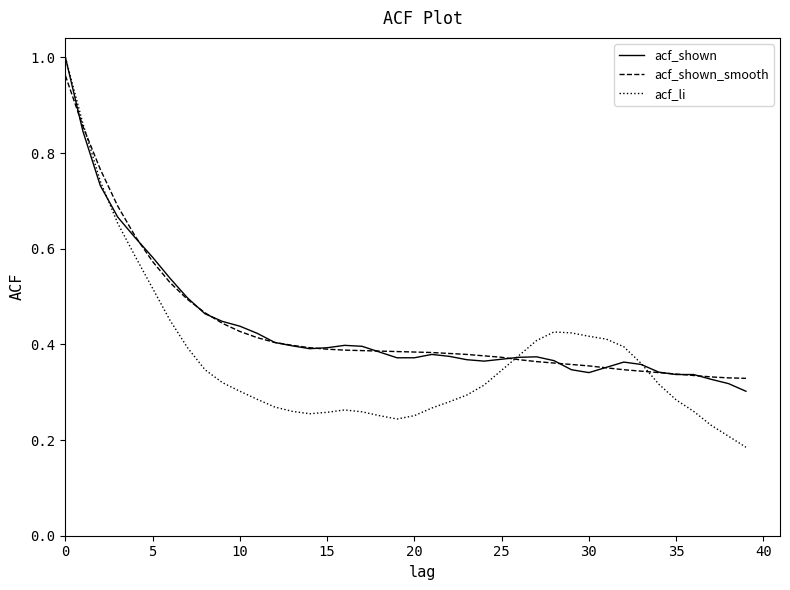

Which series has the largest range (max minus min)?

acf_li